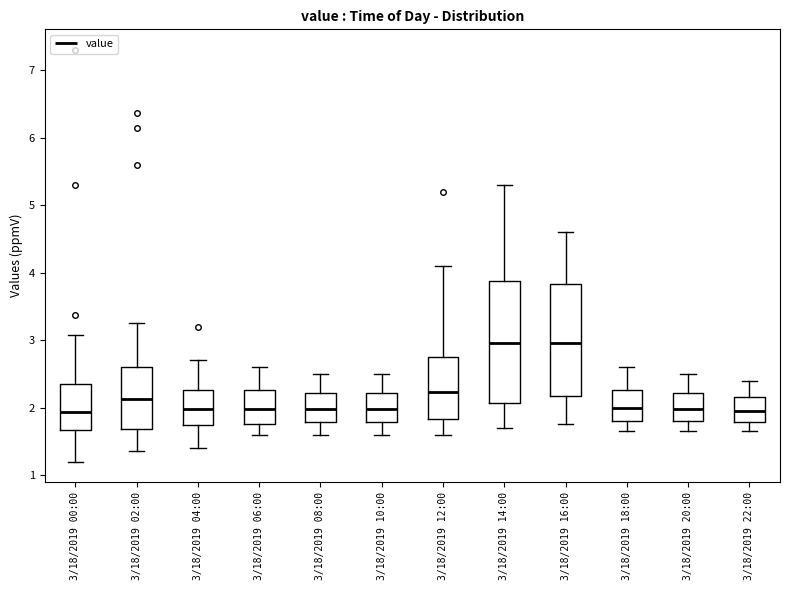

Which box is the tallest, from its lower edge to its upper edge?

3/18/2019 14:00